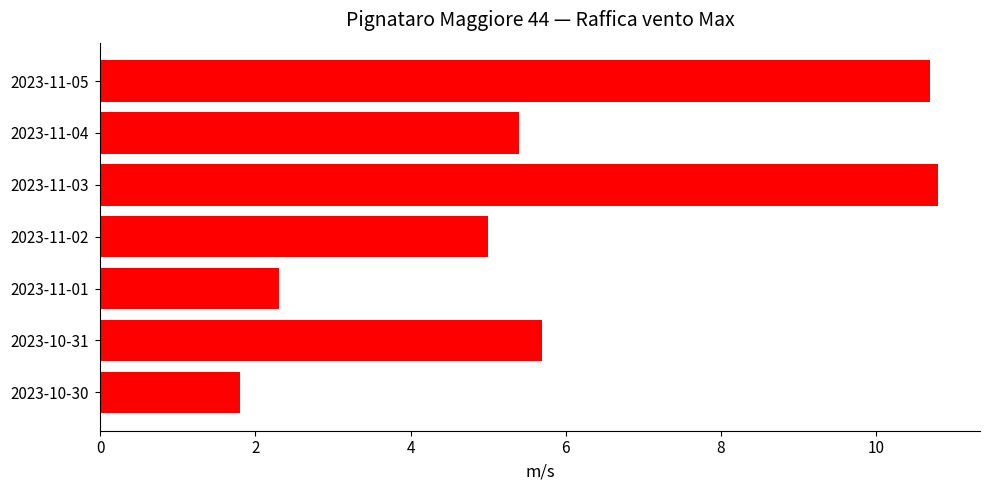

Rank the categories by value from lowest to highest.

2023-10-30, 2023-11-01, 2023-11-02, 2023-11-04, 2023-10-31, 2023-11-05, 2023-11-03